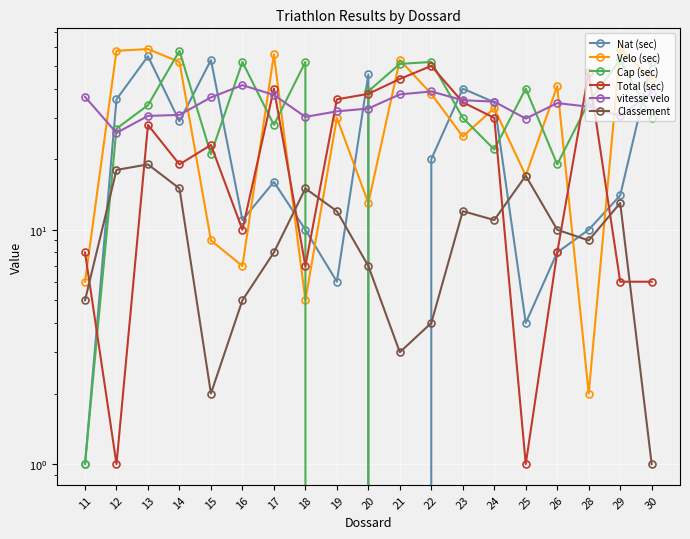

True or false: vitesse velo has a value of 62.2 at 23.

False